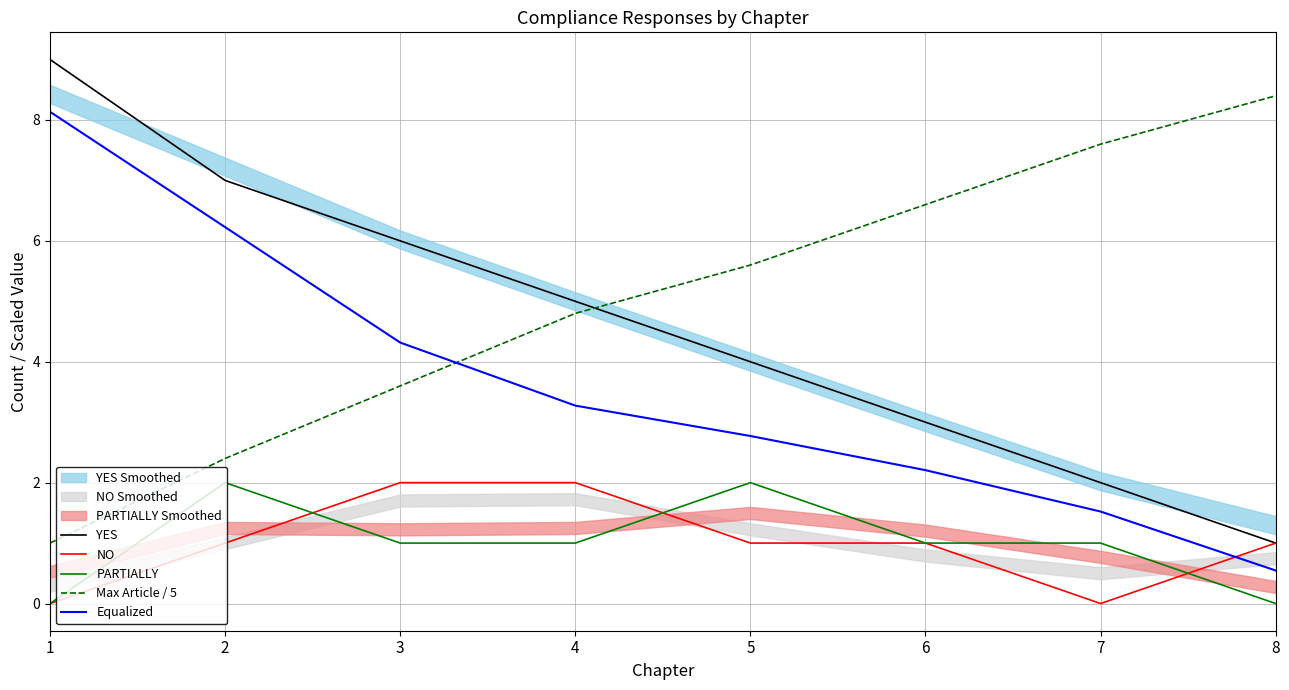

The Equalized series shows 1.0 at 8. True or false?

False